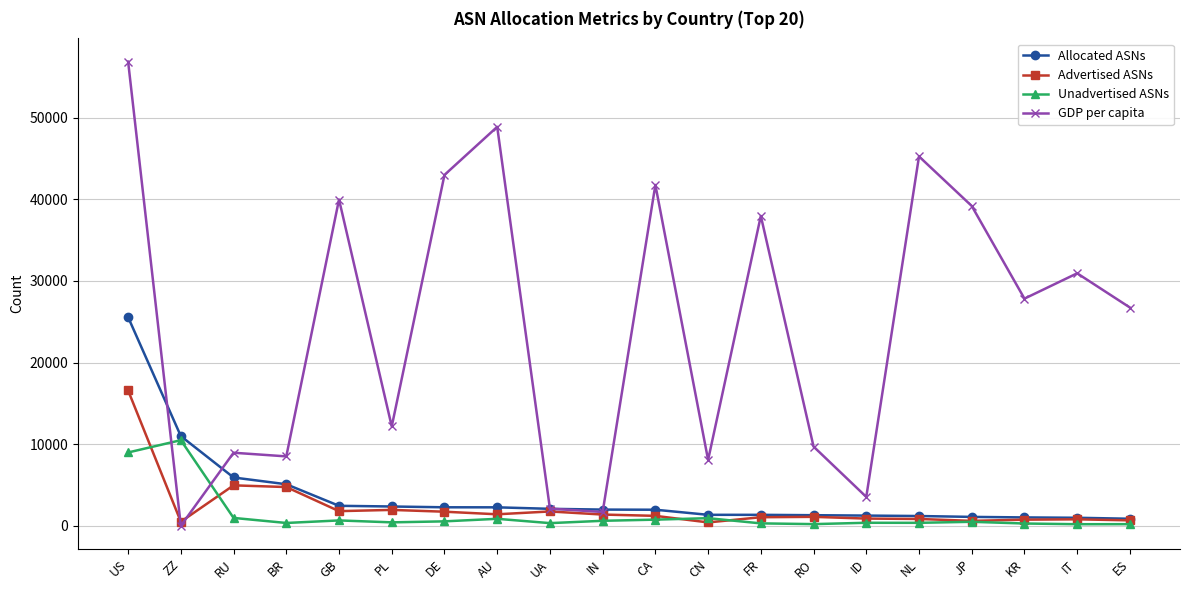

True or false: Advertised ASNs has more than 0 interior local peaks.

True